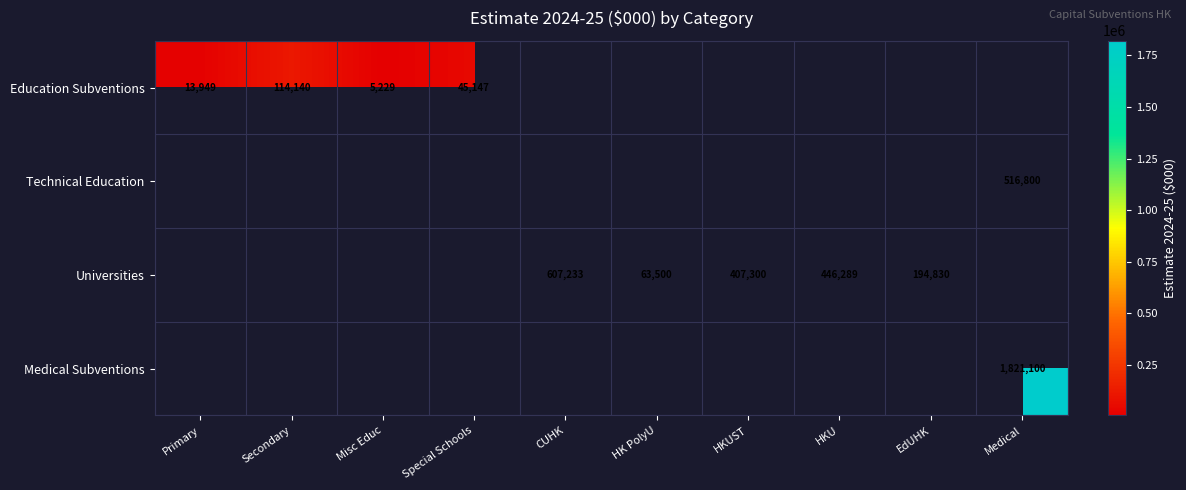

True or false: Education Subventions has a value of 59124 at Secondary.

False